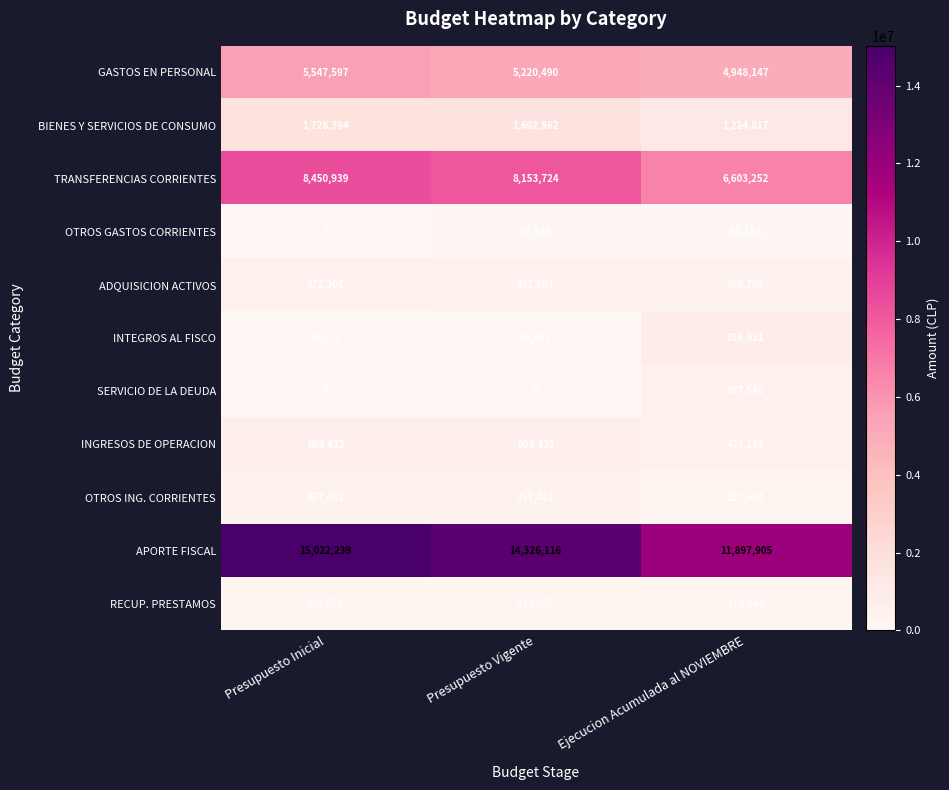

What is the total value across all series at Ejecucion Acumulada al NOVIEMBRE?

27436602